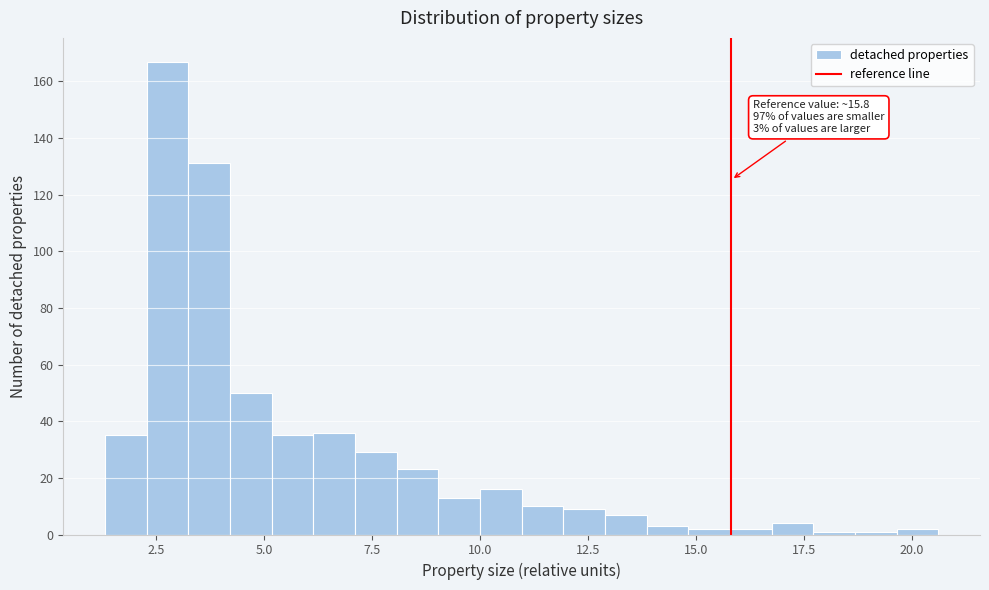

Around what value on the x-axis is the tallest bar? Give the approximate position of its centre, as read against the axis.

3.0